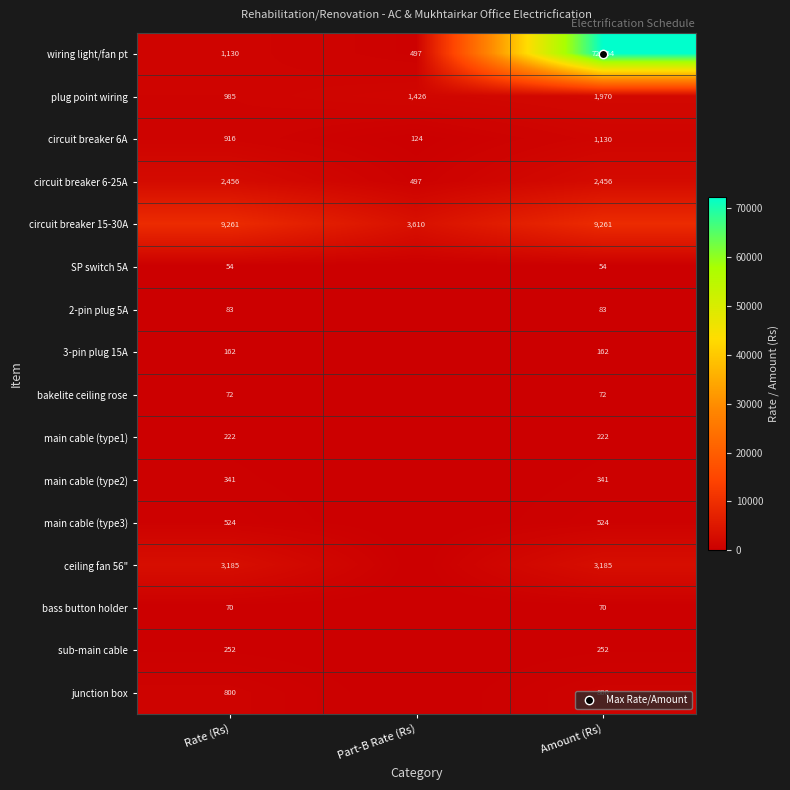

Is it true that 3-pin plug 15A equals 162.0 at Rate (Rs)?

True